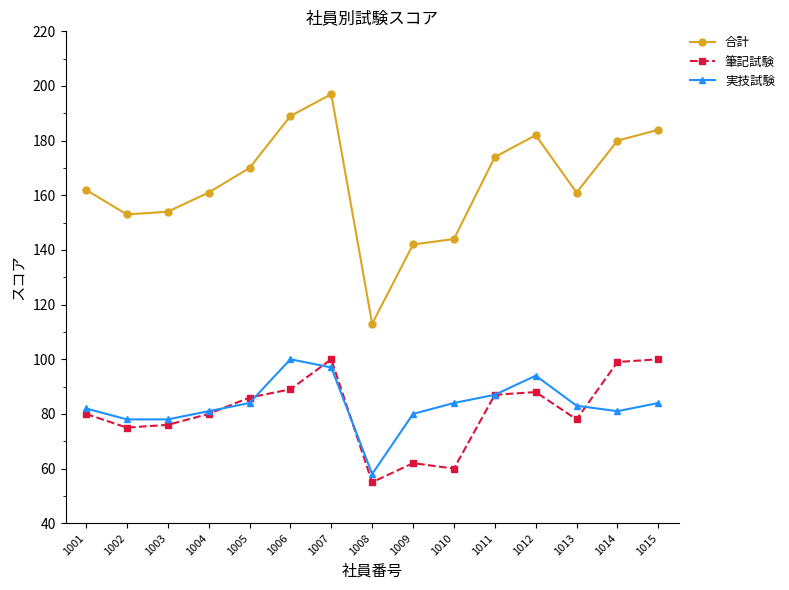

At which category does the chart reach its minimum across all series?

1008